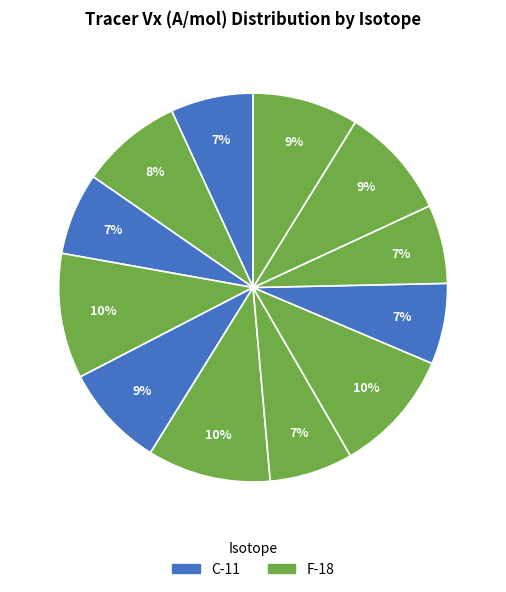

How many slices are in this pie chart?

12